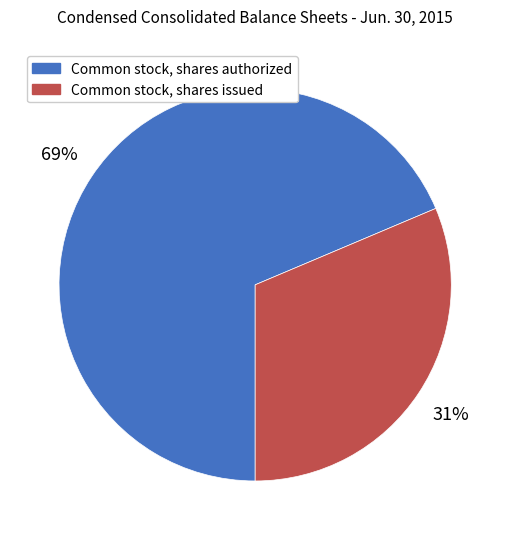

Is the sum of Common stock, shares authorized and Common stock, shares issued greater than half?

Yes